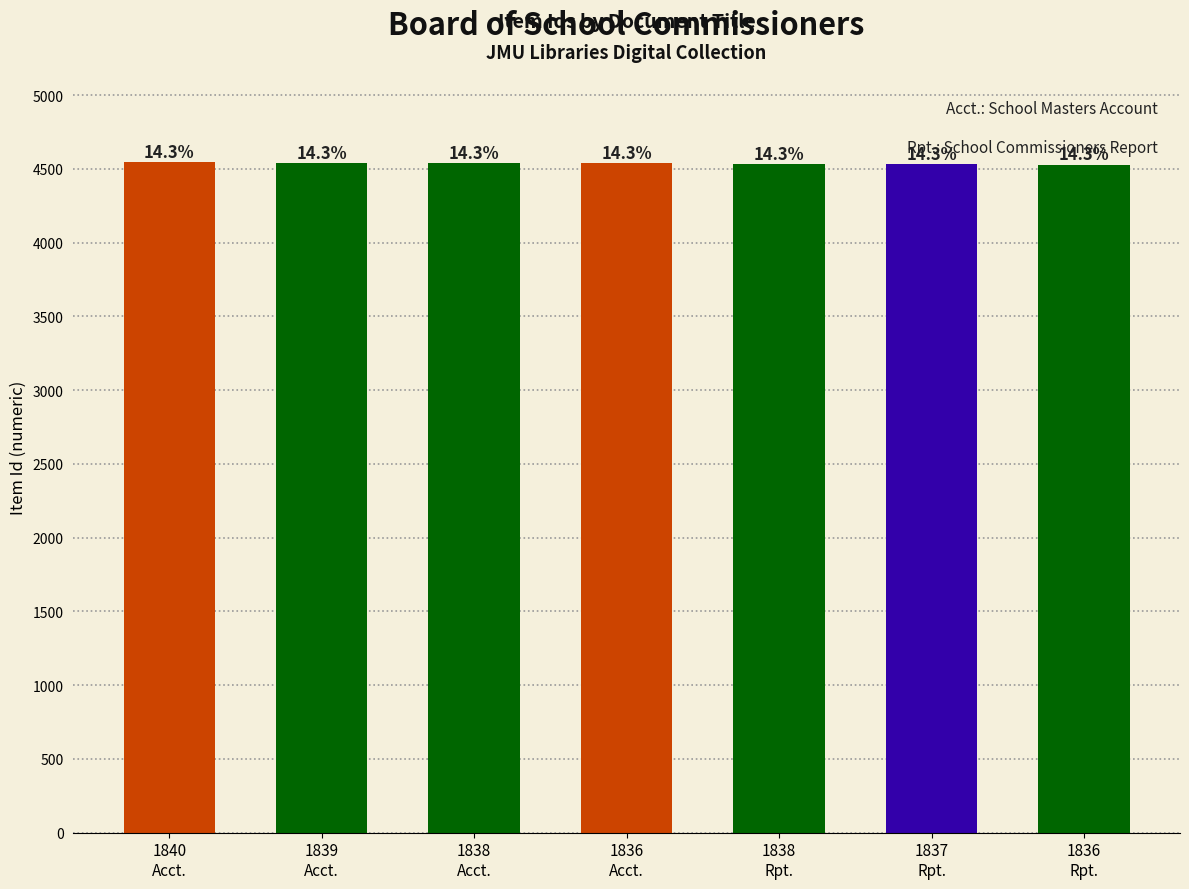

How many bars are there in total?

7